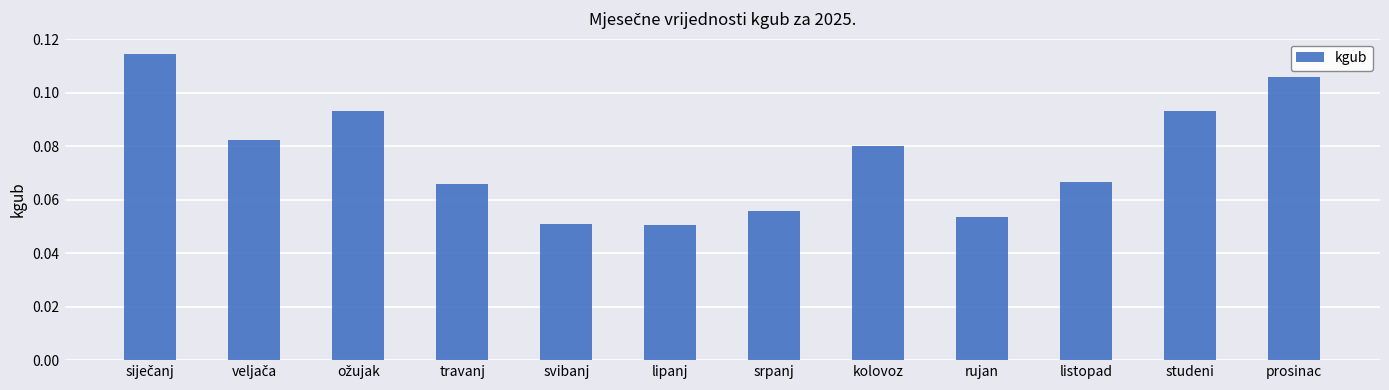

What is the sum of all values?

0.9